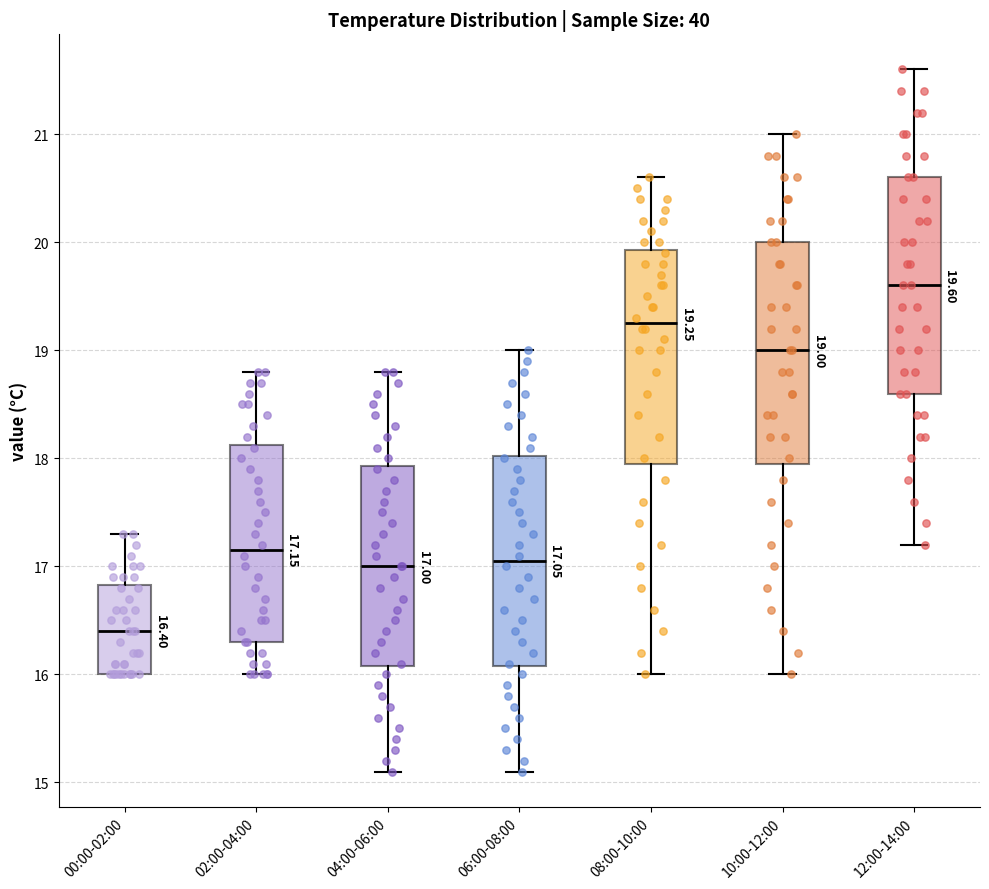

Which box's median line is the lowest?

00:00-02:00